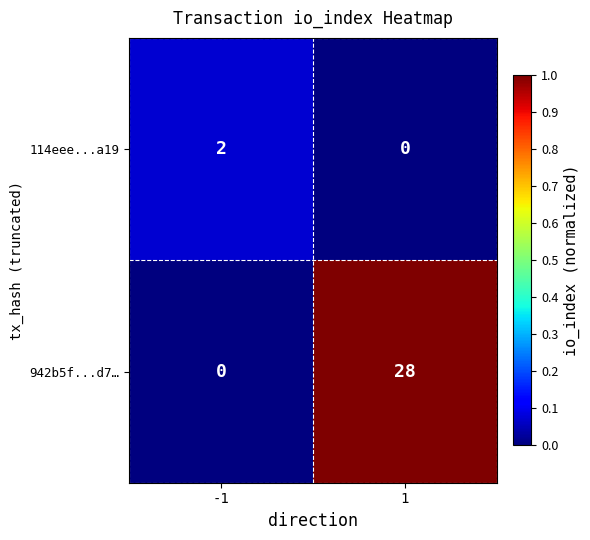

Which series has the largest total across all categories?

942b5f...d7…